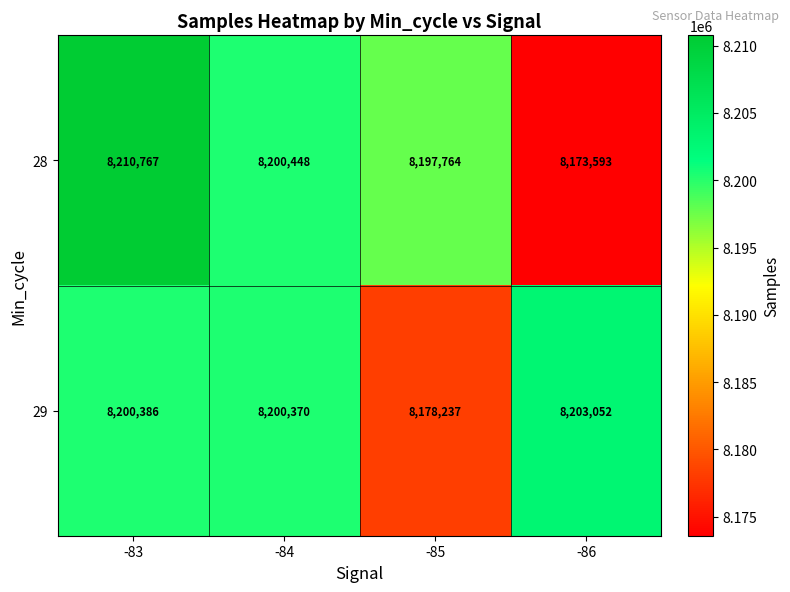

Between -85 and -86, which series saw the biggest shift?

29